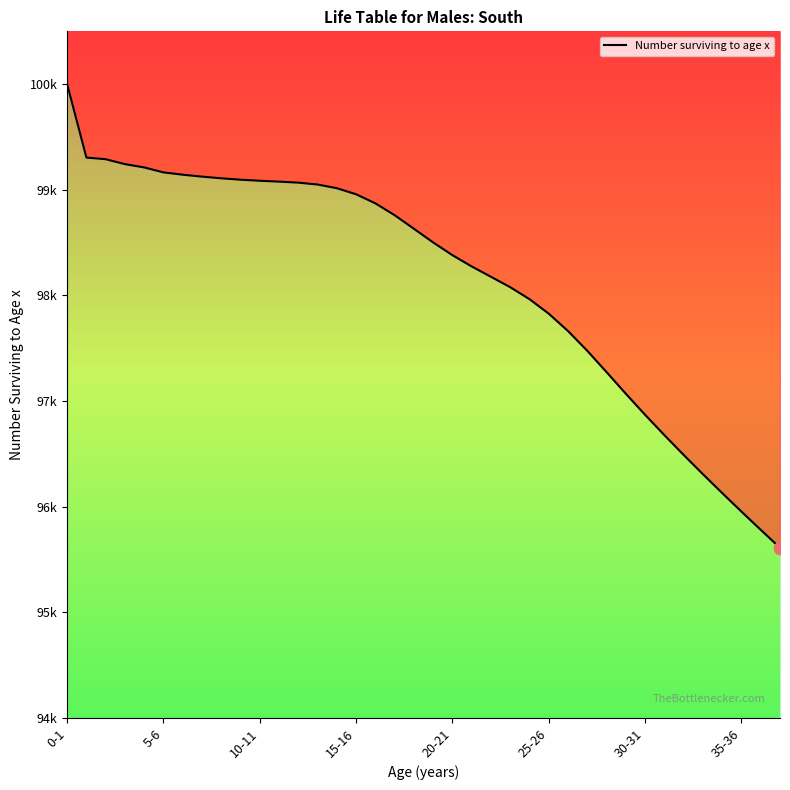

What is the change in value from 5-6 to 31?

-2628.2